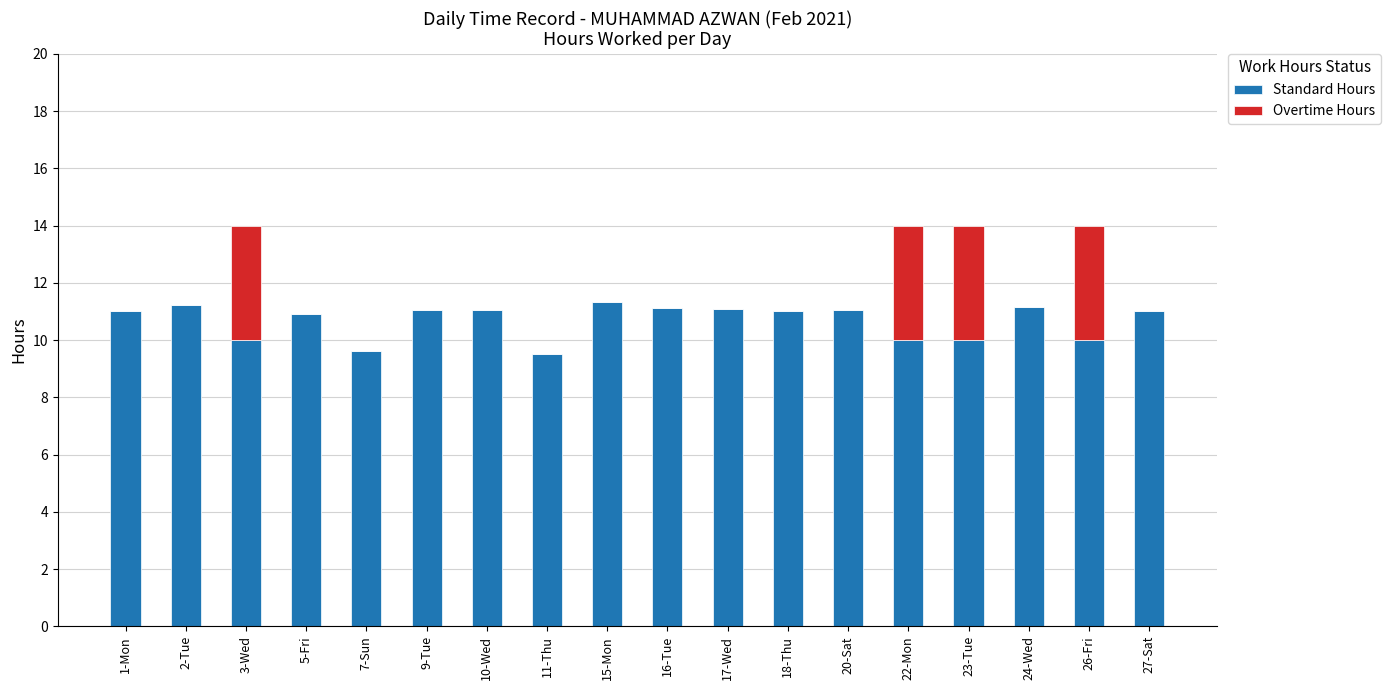

What is the total value across all series at 27-Sat?

11.0